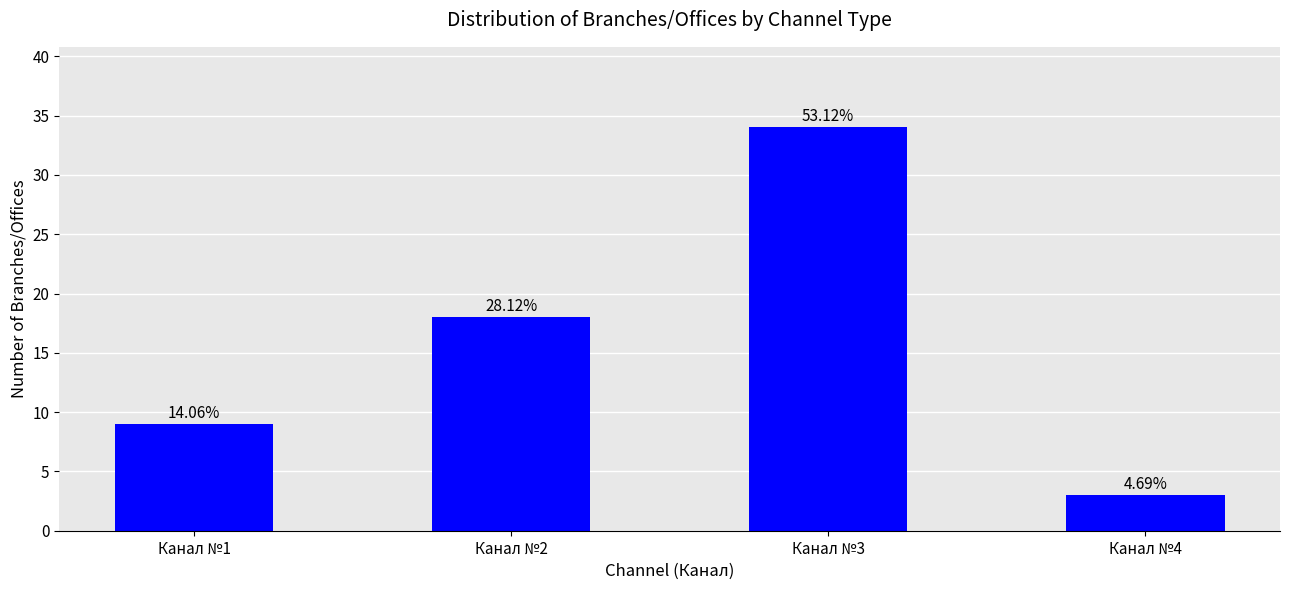

Which category has the lowest value across all series?

Канал №4